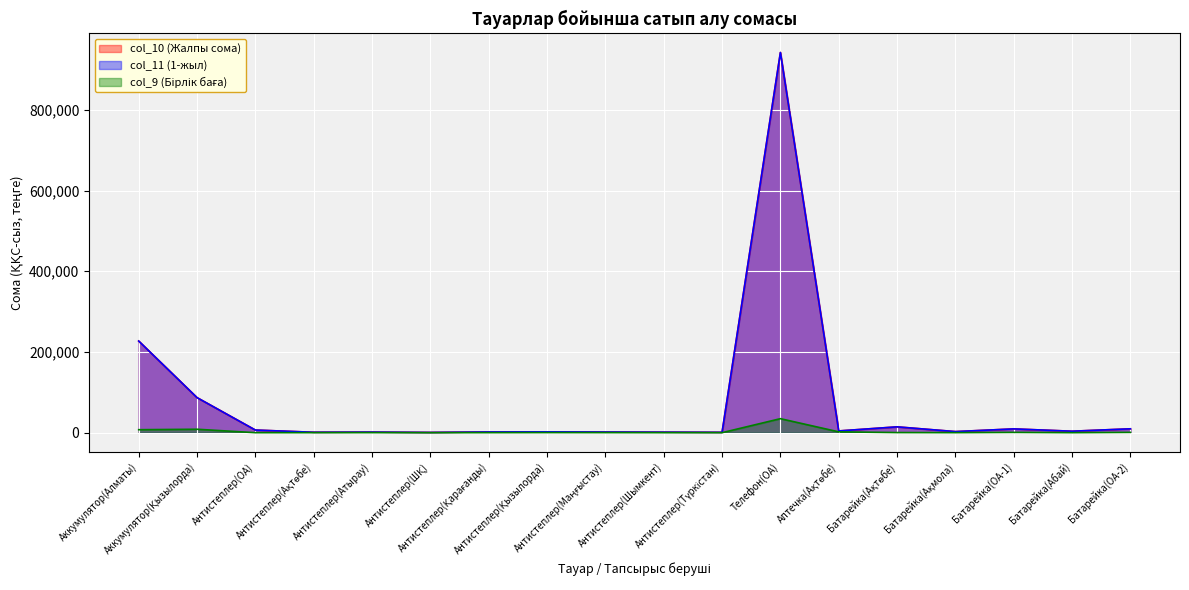

How many series are shown in this chart?

3